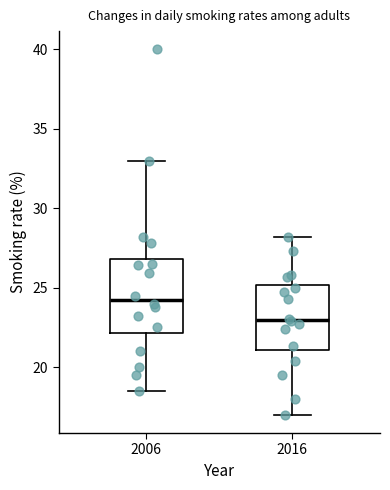

Reading left to right, transcribe this box plot: for each box, give where its median line is, the range the box spans, and where its two whiskers end, as read against the y-axis. The values are not printed on the chart, so give them approximately, as read against the axis.

2006: median 24.5, box 22.0 to 27.0, whiskers 18.5 to 33.0
2016: median 23.0, box 21.0 to 25.0, whiskers 17.0 to 28.0